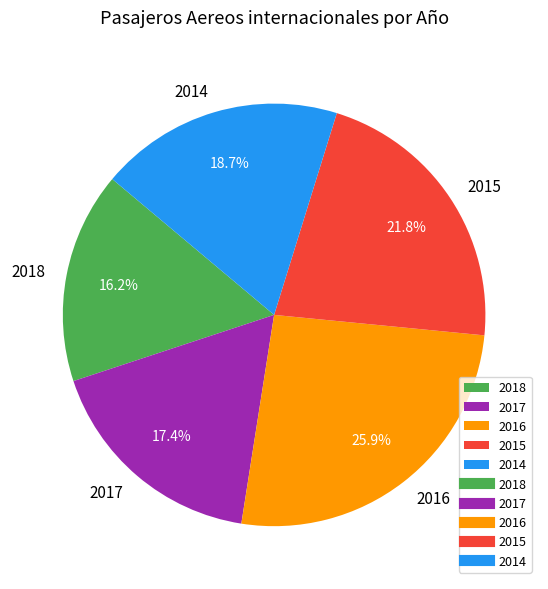

How many segments does this pie chart have?

5